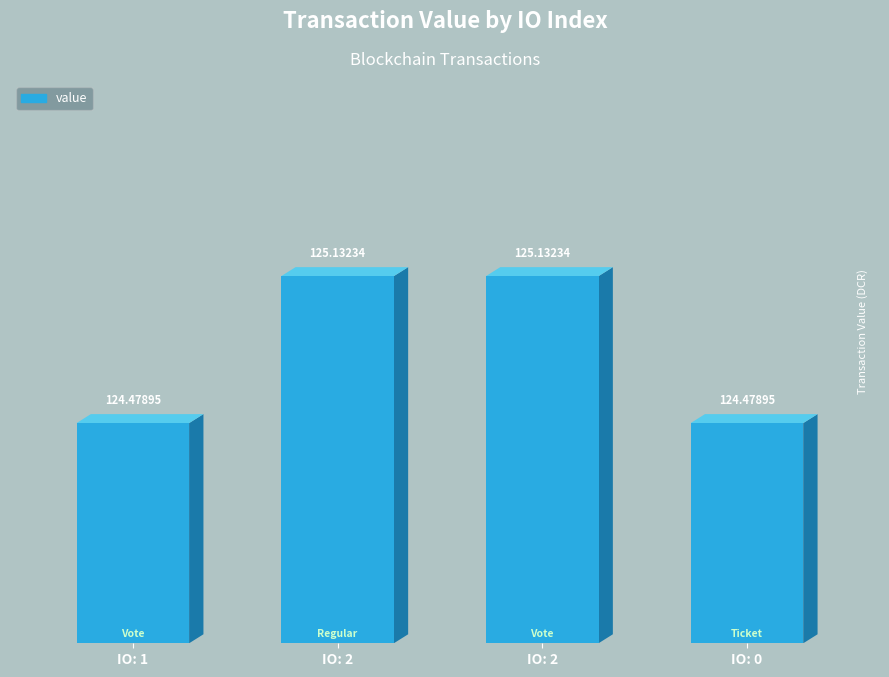

Are the bars horizontal?

No